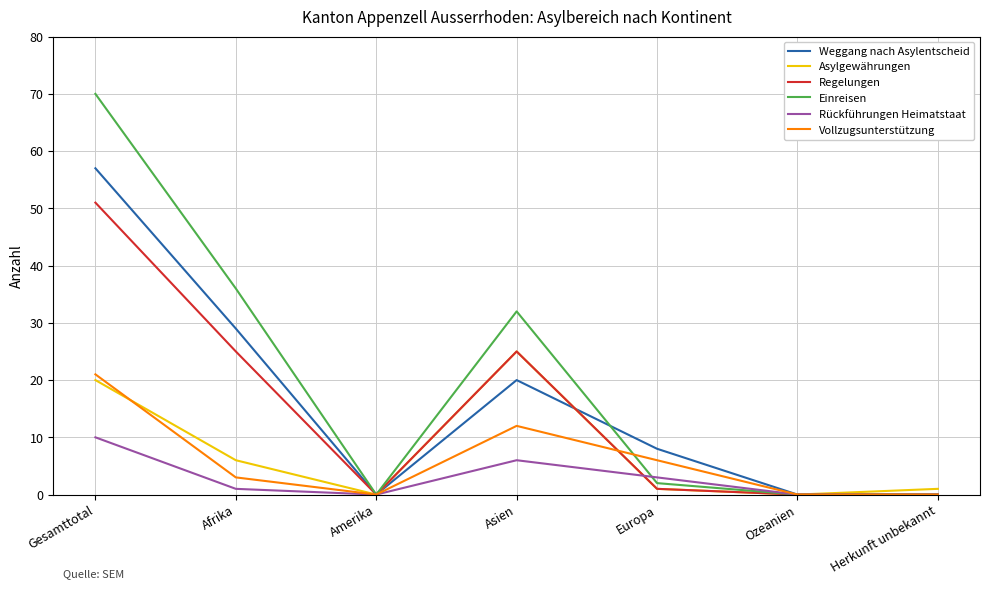

Rank the series by their maximum value, from lowest to highest.

Rückführungen Heimatstaat, Vollzugsunterstützung, Asylgewährungen, Regelungen, Weggang nach Asylentscheid, Einreisen